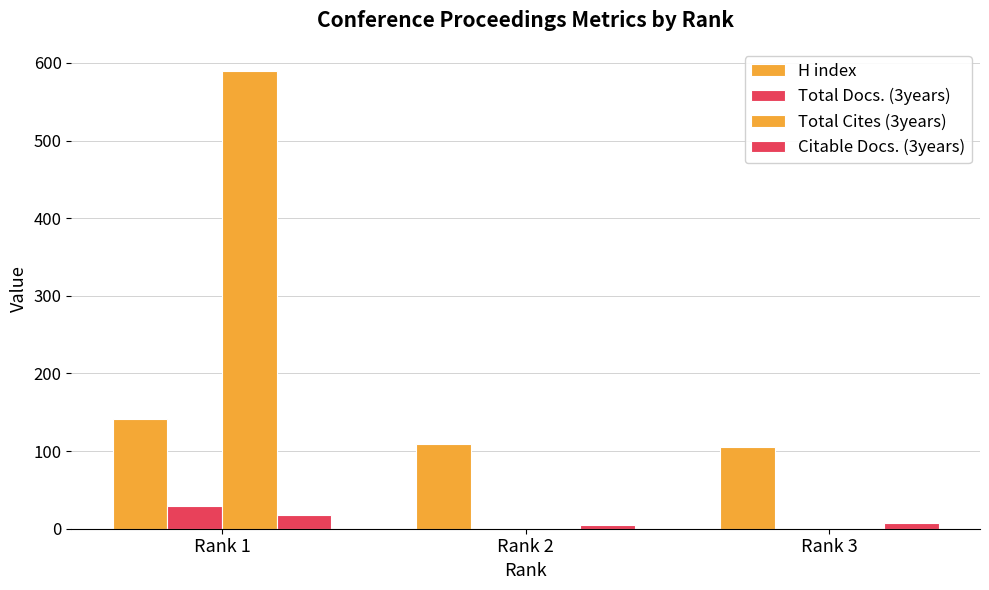

What is the average value of the Total Cites (3years) series?

197